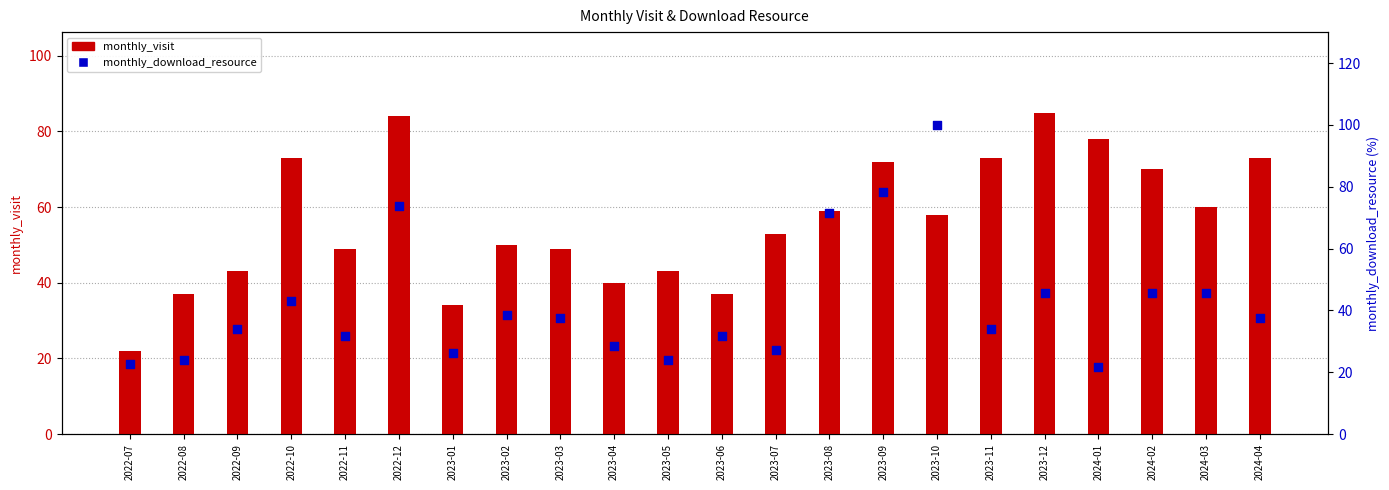

At which category is the sum across all series the highest?

2023-10